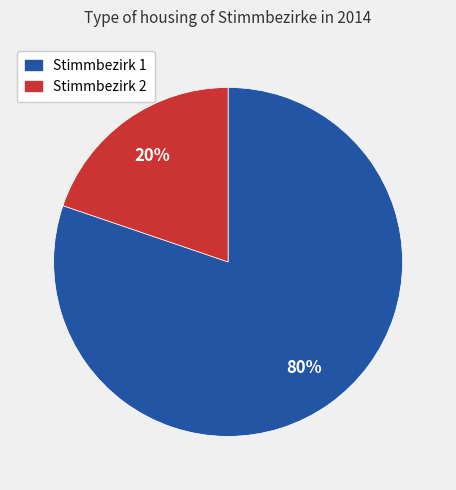

Is there a majority slice in this chart?

Yes